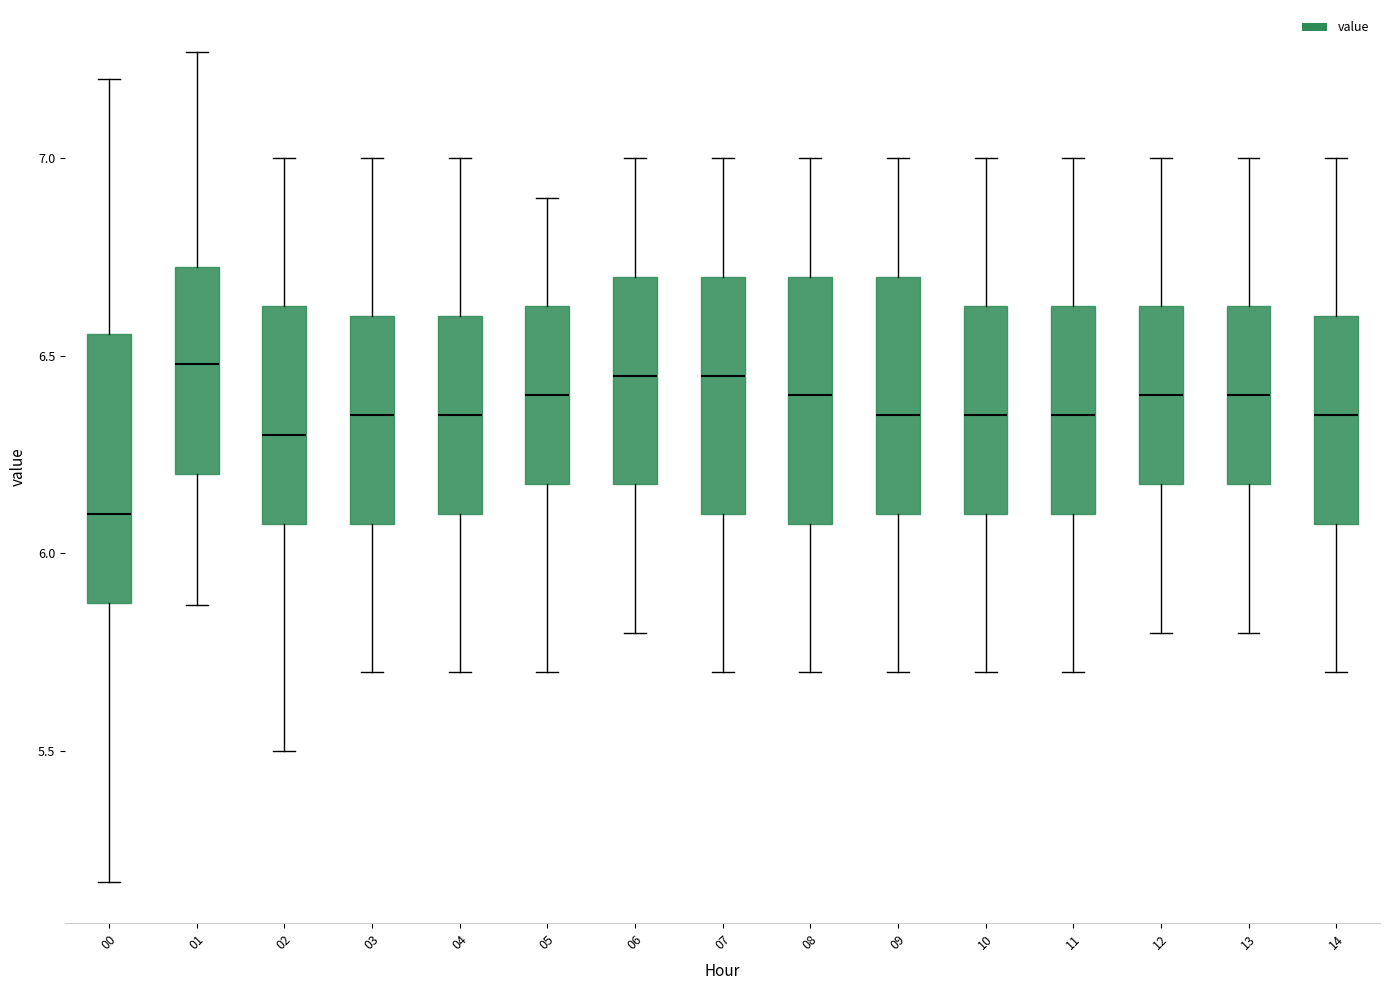

Reading left to right, transcribe this box plot: for each box, give where its median line is, the range the box spans, and where its two whiskers end, as read against the y-axis. The values are not printed on the chart, so give them approximately, as read against the axis.

00: median 6.10, box 5.90 to 6.55, whiskers 5.15 to 7.20
01: median 6.50, box 6.20 to 6.75, whiskers 5.85 to 7.25
02: median 6.30, box 6.10 to 6.65, whiskers 5.50 to 7.00
03: median 6.35, box 6.10 to 6.60, whiskers 5.70 to 7.00
04: median 6.35, box 6.10 to 6.60, whiskers 5.70 to 7.00
05: median 6.40, box 6.20 to 6.65, whiskers 5.70 to 6.90
06: median 6.45, box 6.20 to 6.70, whiskers 5.80 to 7.00
07: median 6.45, box 6.10 to 6.70, whiskers 5.70 to 7.00
08: median 6.40, box 6.10 to 6.70, whiskers 5.70 to 7.00
09: median 6.35, box 6.10 to 6.70, whiskers 5.70 to 7.00
10: median 6.35, box 6.10 to 6.65, whiskers 5.70 to 7.00
11: median 6.35, box 6.10 to 6.65, whiskers 5.70 to 7.00
12: median 6.40, box 6.20 to 6.65, whiskers 5.80 to 7.00
13: median 6.40, box 6.20 to 6.65, whiskers 5.80 to 7.00
14: median 6.35, box 6.10 to 6.60, whiskers 5.70 to 7.00